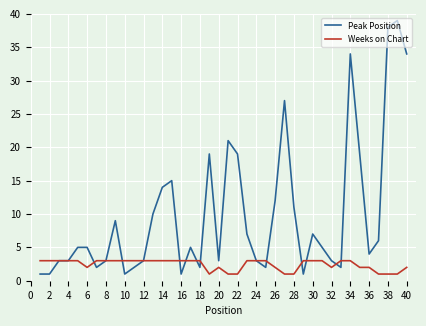

Which series has the widest spread of values?

Peak Position